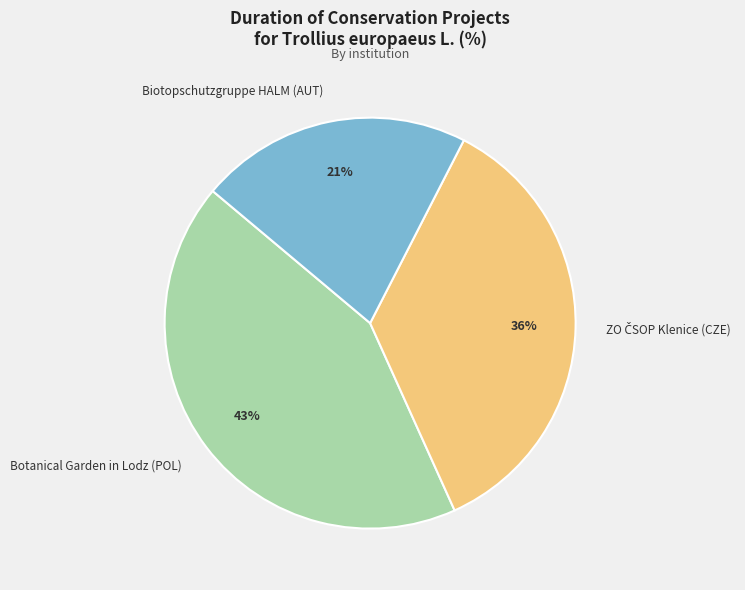

To the nearest percent, what is the average slice percentage?

33%